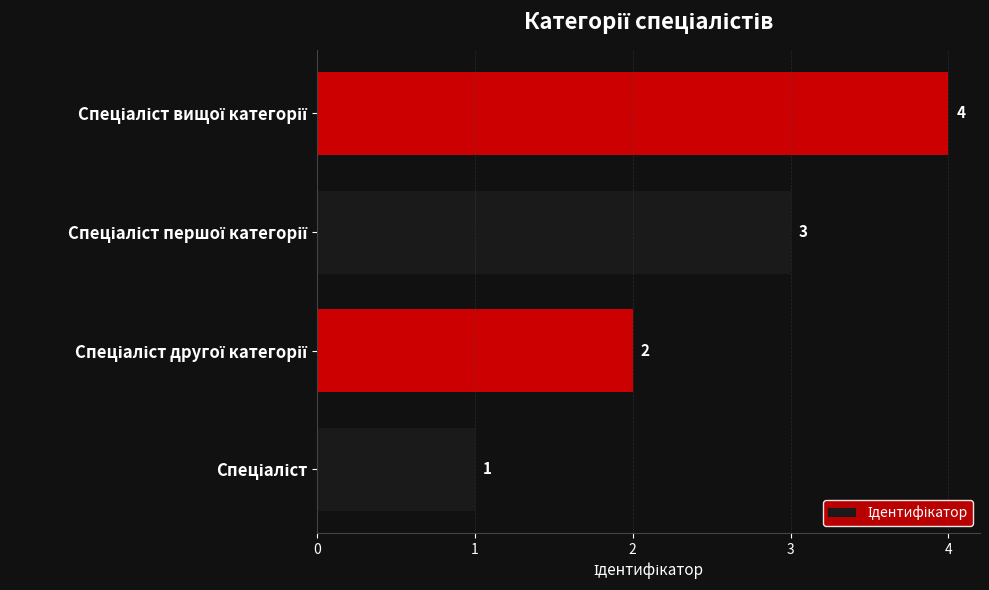

What is the difference between the maximum and minimum values?

3